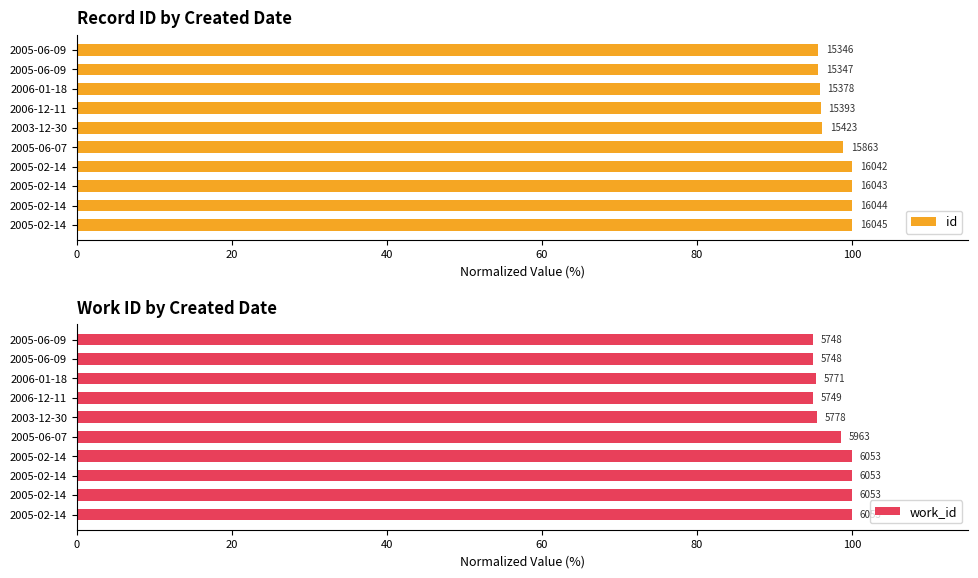

How many distinct data groups are displayed?

2